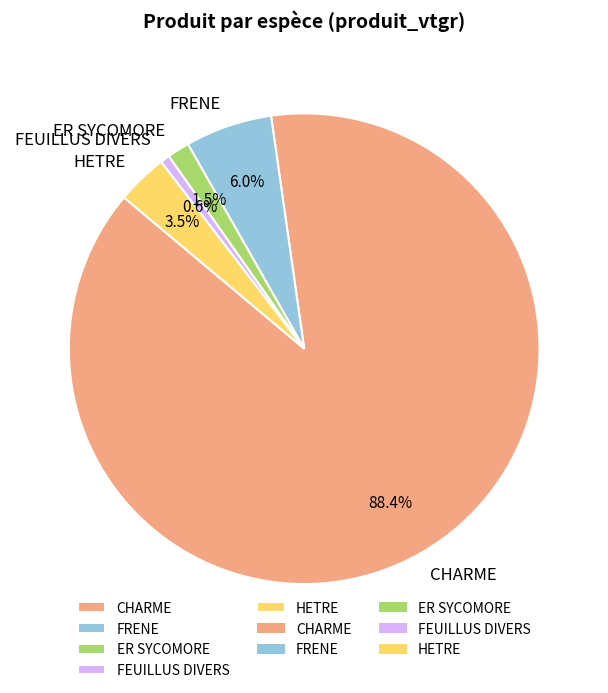

What is the largest slice in the pie chart?

CHARME